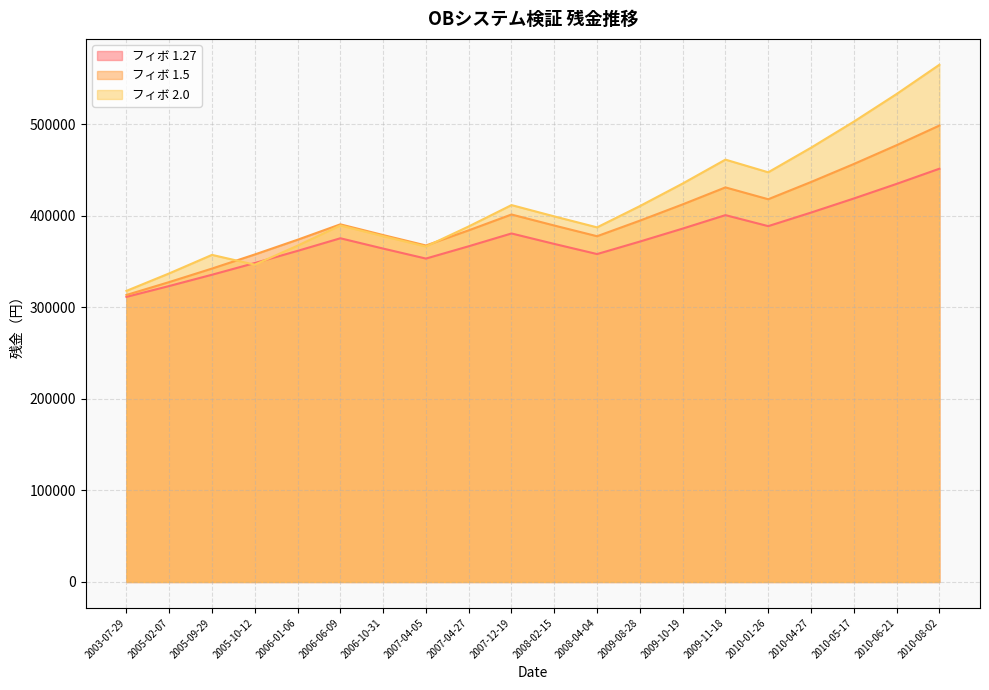

True or false: 1.5 has a value of 524811.4 at 2006-01-06.

False